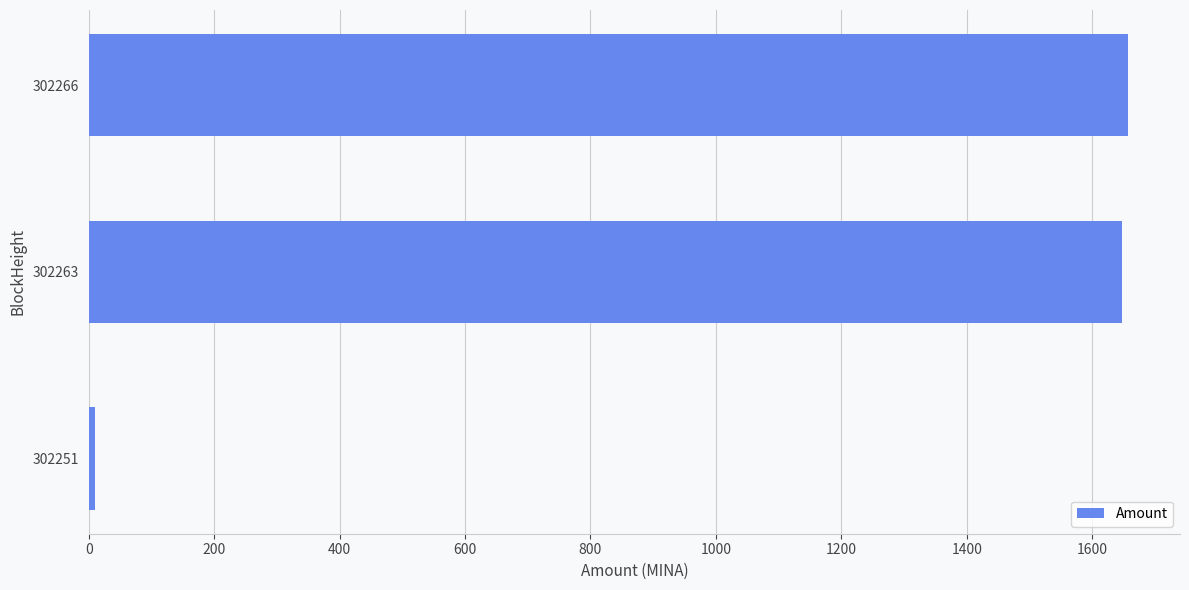

Reading bottom to top, what are all the values shown in this chart?

302251=10.0	302263=1648.0	302266=1656.9